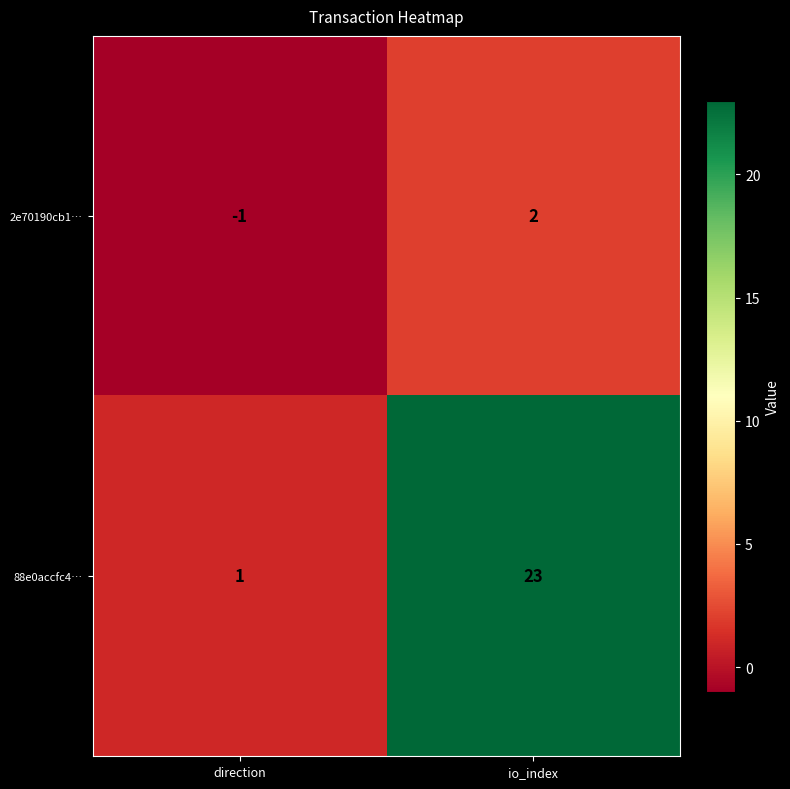

What is the difference between the maximum and minimum values in the 2e70190cb1… series?

3